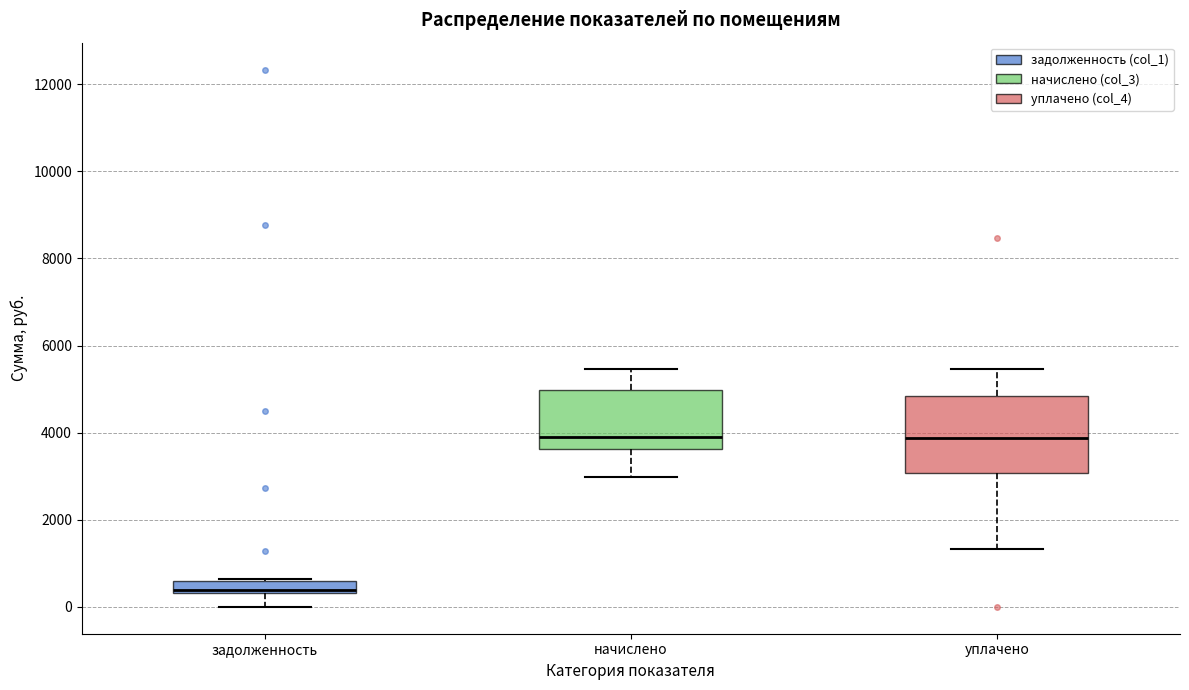

Where does the upper whisker of the box for уплачено end on the y-axis? The values are not printed on the chart, so give them approximately, as read against the axis.

5400